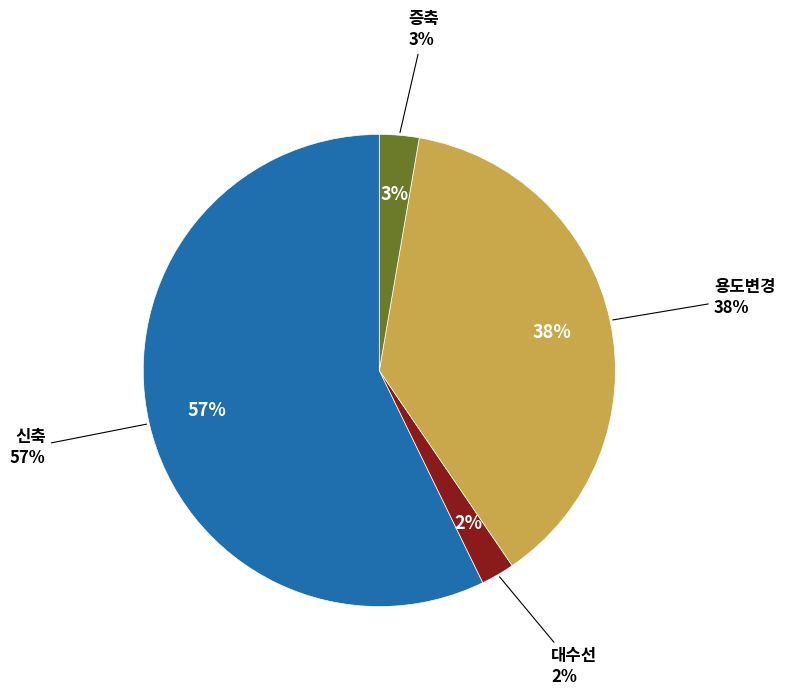

To the nearest percent, what portion does 증축 represent?

3%